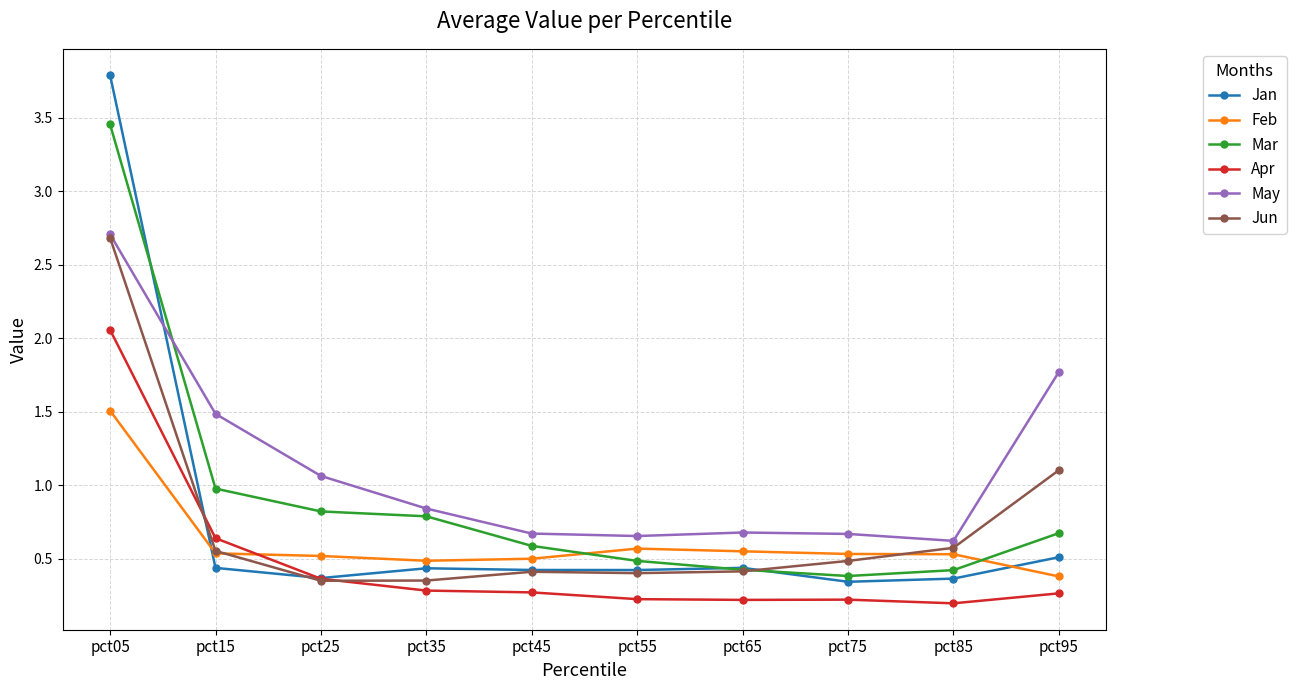

True or false: Jan has a value of 0.4 at pct15.

True